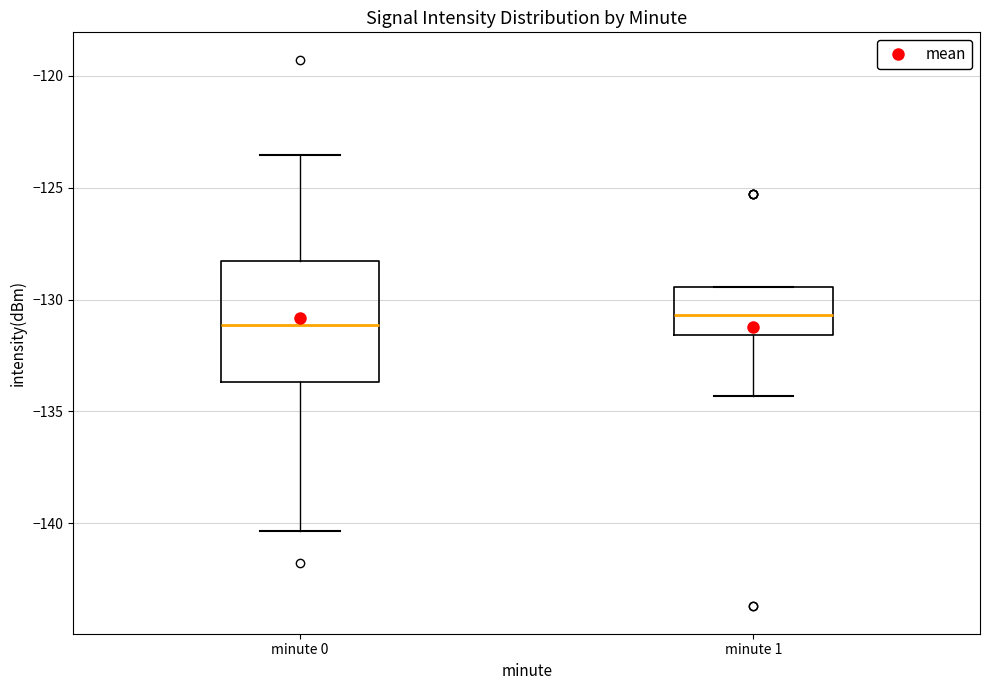

Reading left to right, transcribe this box plot: for each box, give where its median line is, the range the box spans, and where its two whiskers end, as read against the y-axis. The values are not printed on the chart, so give them approximately, as read against the axis.

minute 0: median -131.0, box -133.5 to -128.5, whiskers -140.5 to -123.5
minute 1: median -130.5, box -131.5 to -129.5, whiskers -134.5 to -129.5